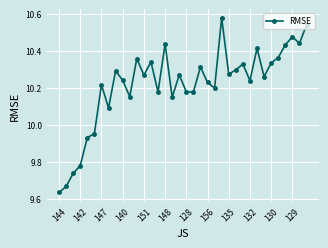

What is the difference between the maximum and minimum values?

0.9